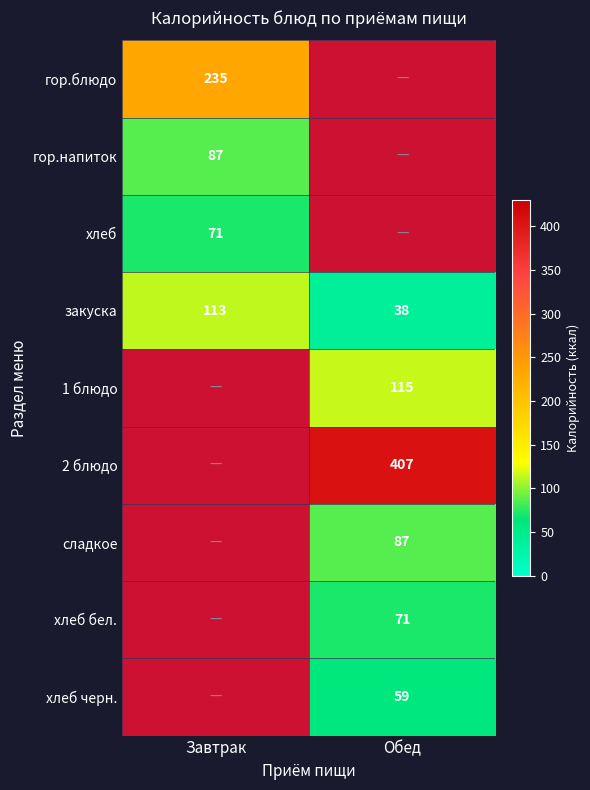

What is the average value of the закуска series?

76